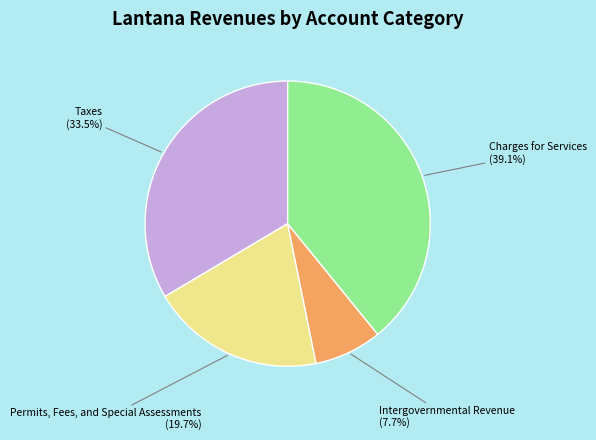

What percentage do Intergovernmental Revenue and Charges for Services together represent?

46.8%